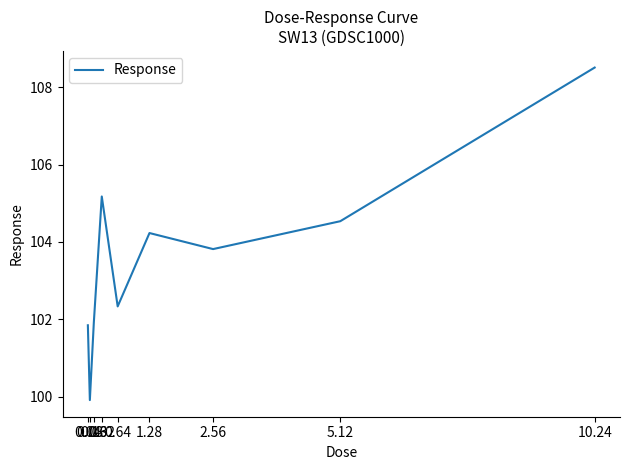

What is the maximum value shown in the chart?

108.5